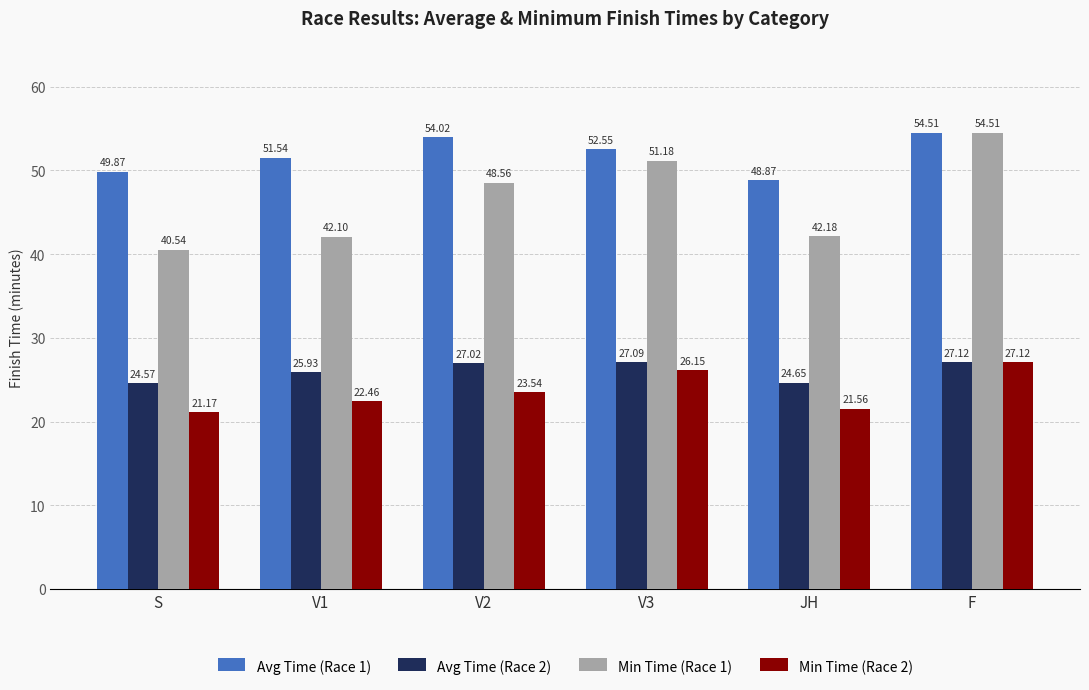

Which series has the largest total across all categories?

Avg Time (Race 1)